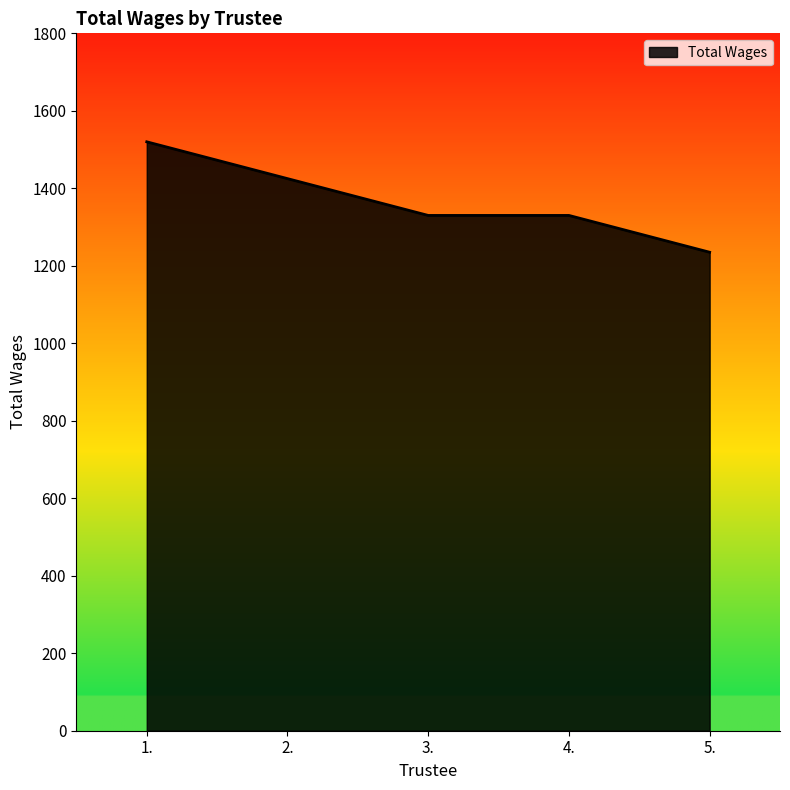

What is the maximum value shown in the chart?

1520